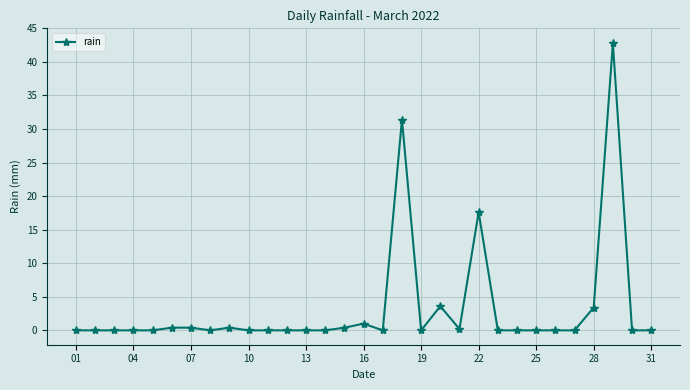

What is the value of the 16th point from the left?

1.0